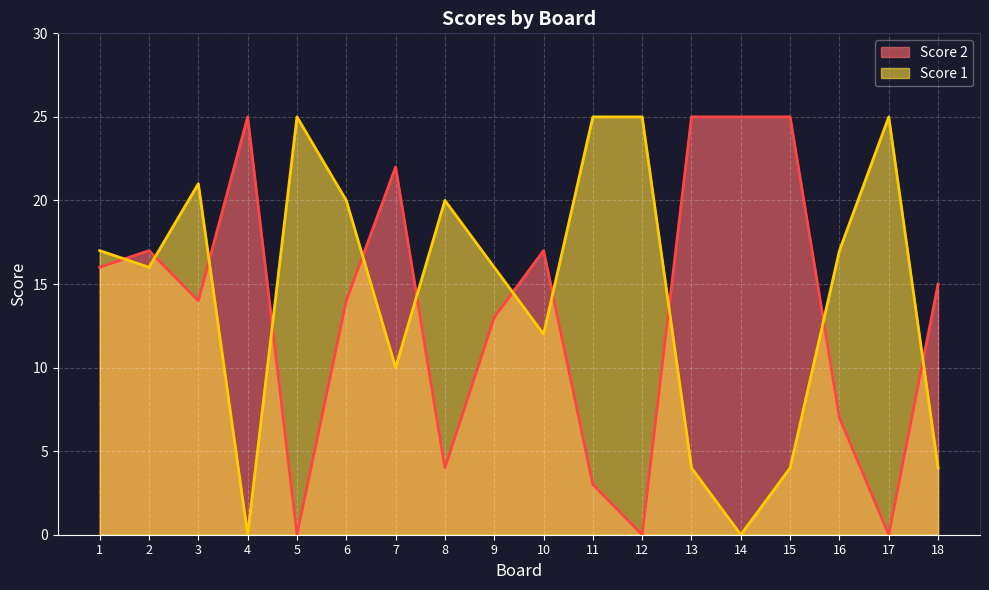

Where do Score 2 and Score 1 first cross each other?

1 and 2